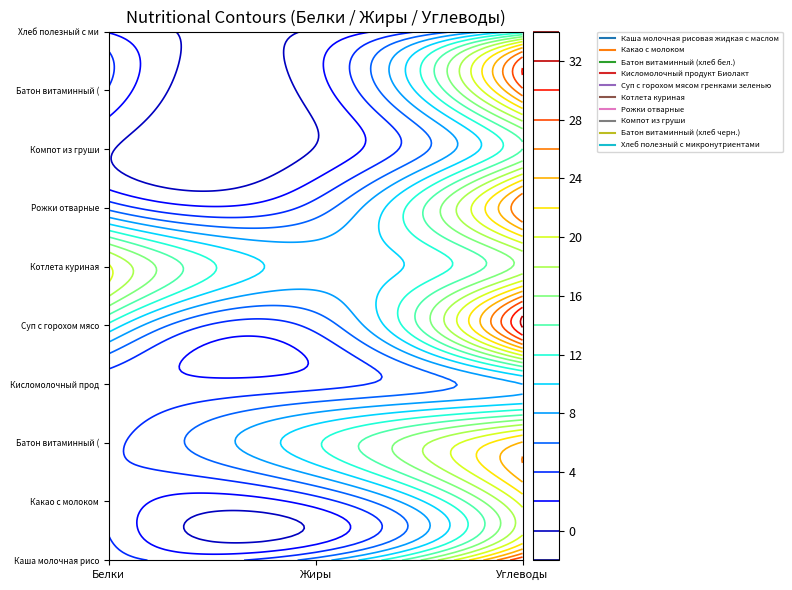

What is the approximate value of Батон витаминный (хлеб бел.) at 0?

3.5